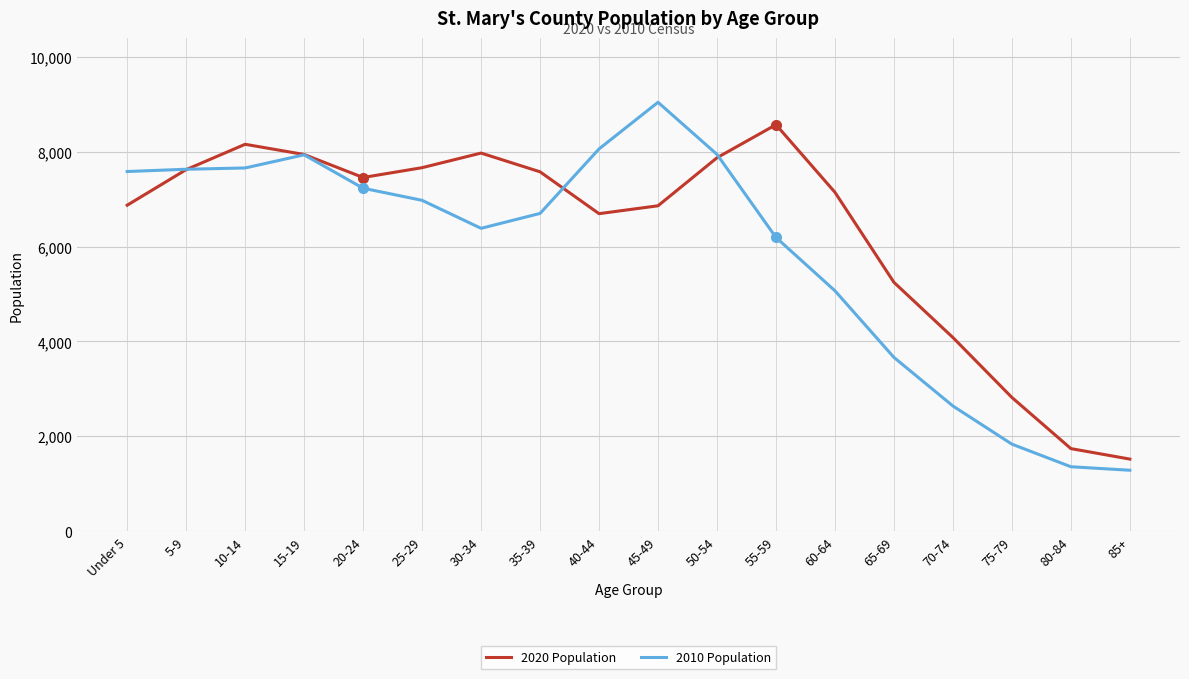

What is the maximum value for 2010 Population?

9039